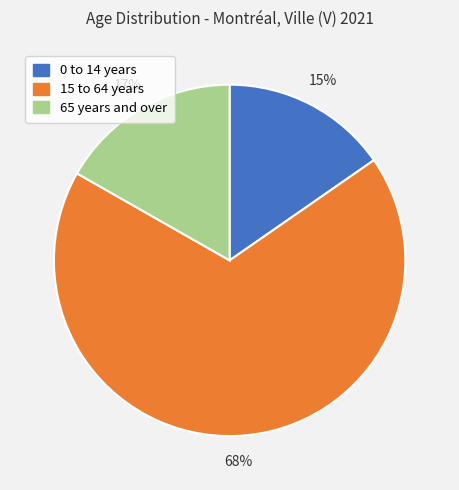

What is the ratio of the value at 65 years and over to the value at 0 to 14 years?

1.1